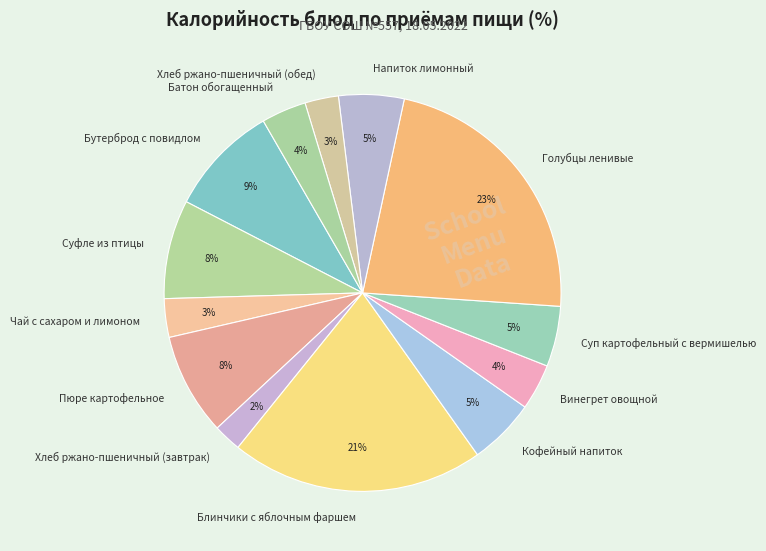

Is there a majority slice in this chart?

No